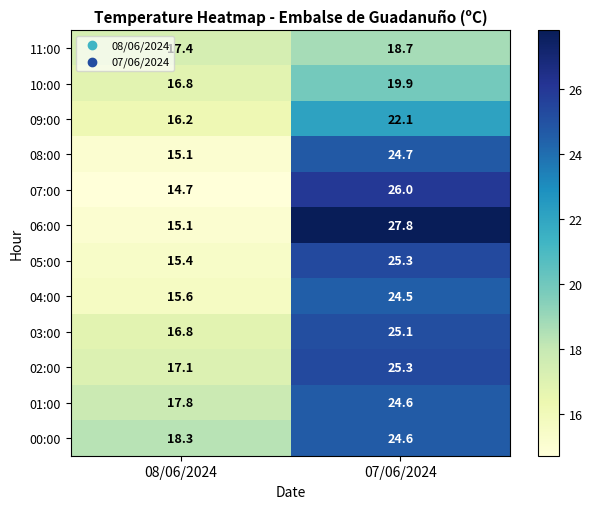

Where does the 01:00 series first go above 24?

07/06/2024